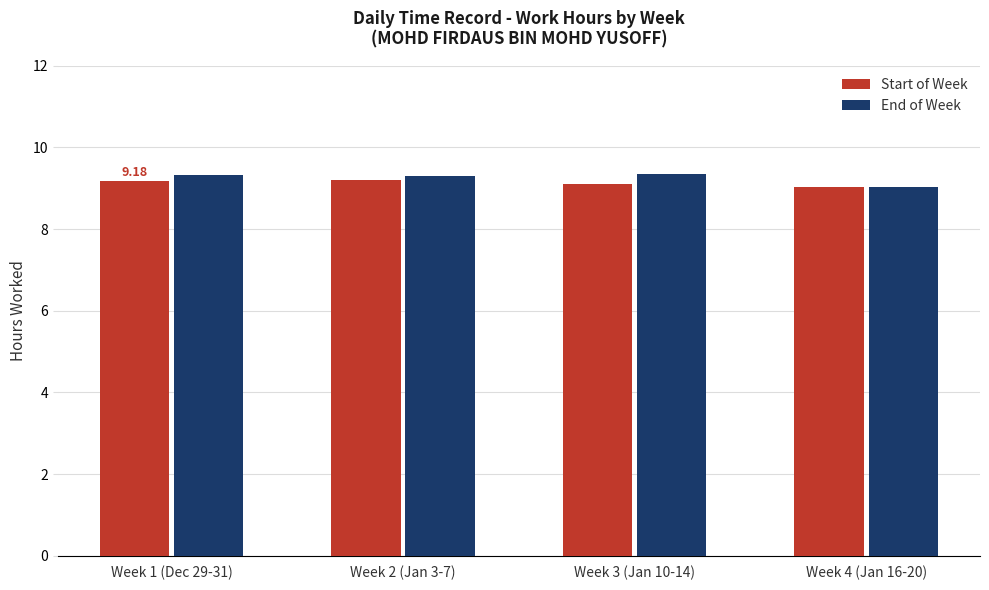

Does the chart contain stacked bars?

No